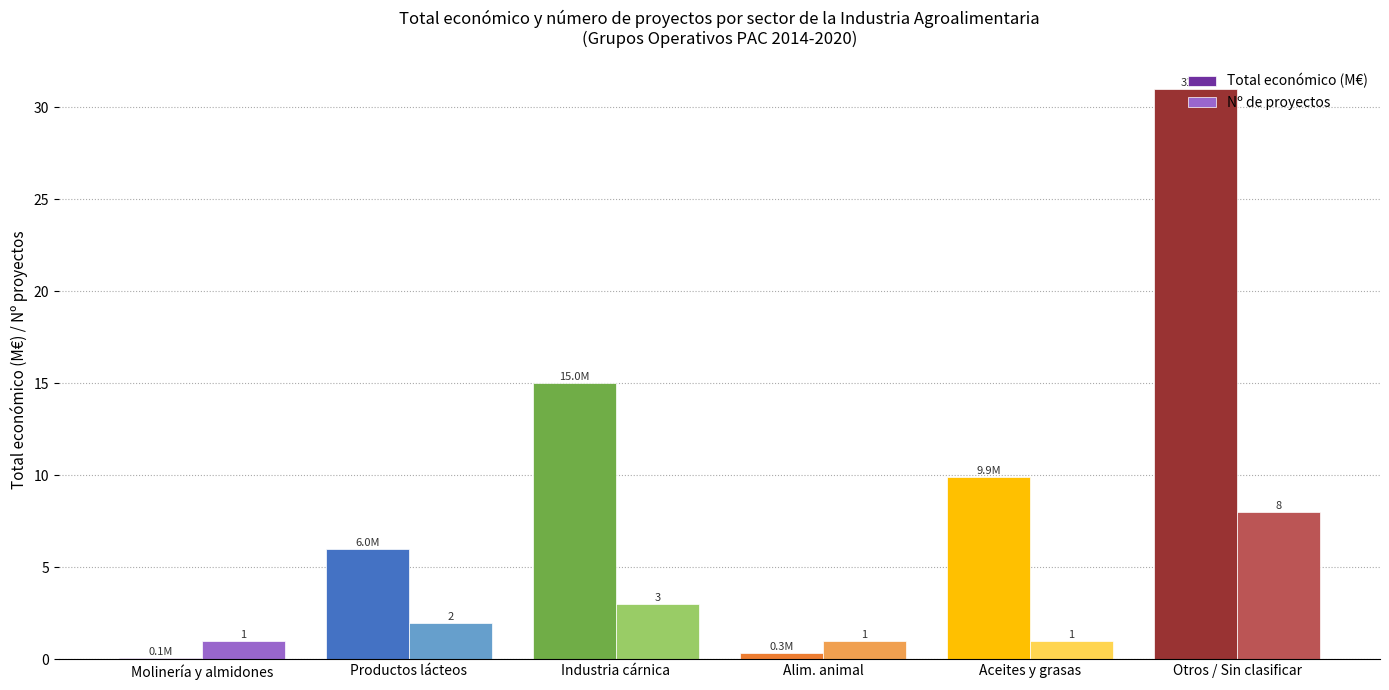

Between Industria cárnica and Alim. animal, which series saw the biggest shift?

Total económico (M€)